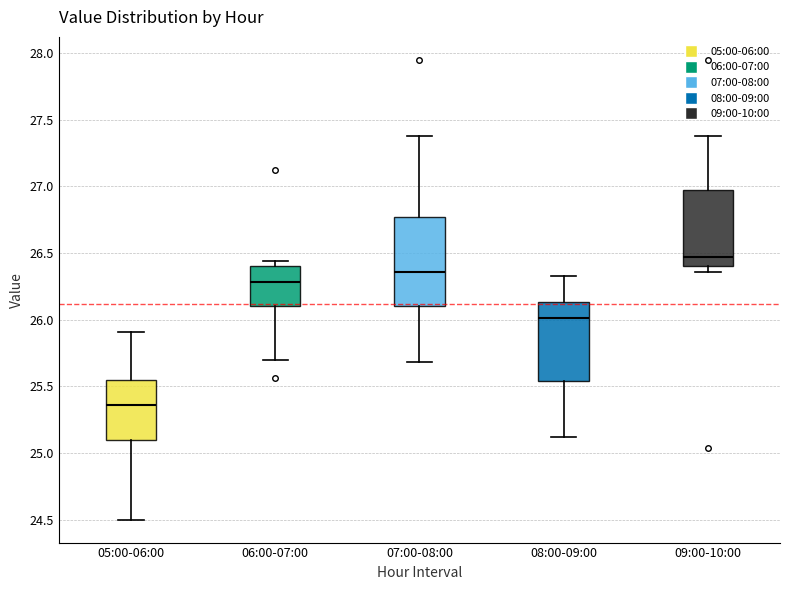

Where is the upper edge of the box for 06:00-07:00 on the y-axis? The values are not printed on the chart, so give them approximately, as read against the axis.

26.40